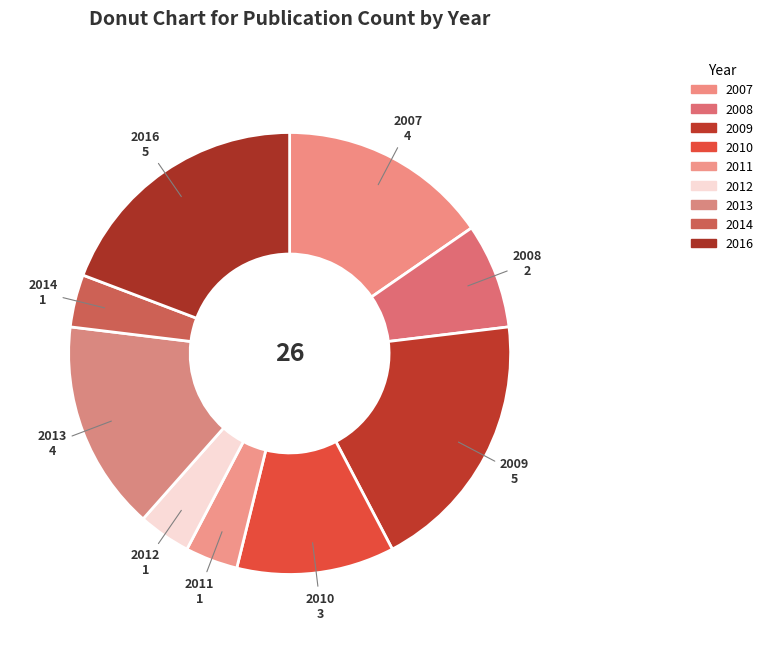

Count the number of slices in the pie.

9